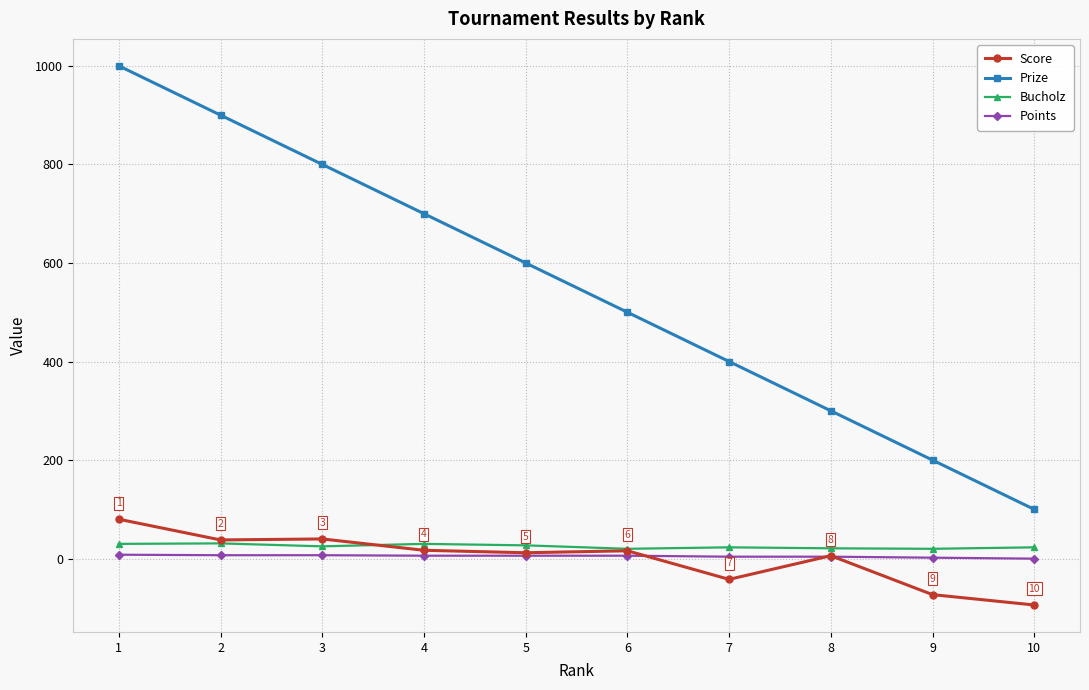

What is the difference between the highest and lowest values at 9?

273